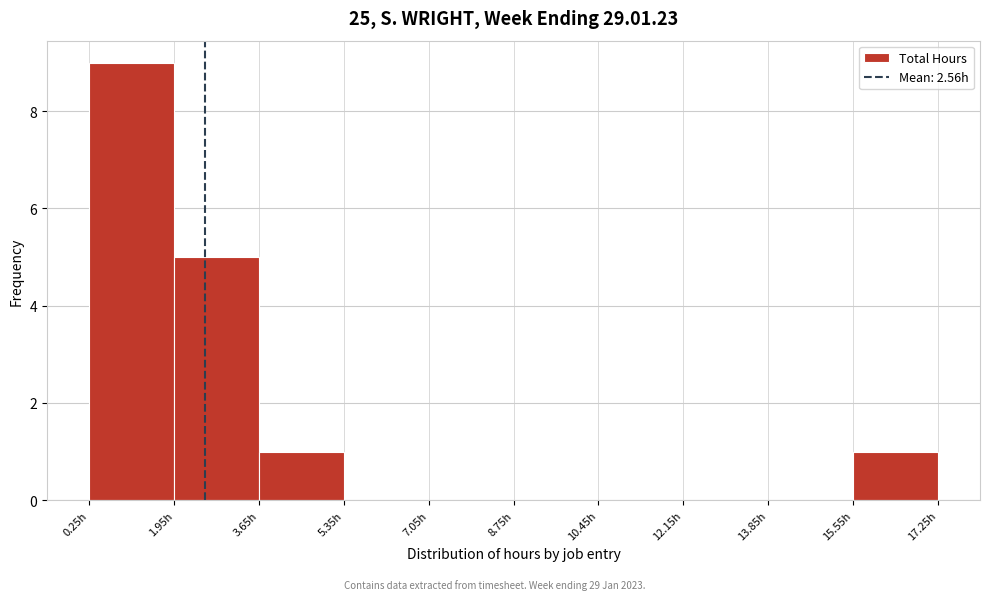

Reading left to right, list every bar in this chart as the range it spans on the x-axis followed by its height. Neither the bar edges nor the heights are printed on the chart, so give them approximately, as read against the axes.

0.25 to 1.95: 9
1.95 to 3.65: 5
3.65 to 5.35: 1
5.35 to 7.05: 0
7.05 to 8.75: 0
8.75 to 10.45: 0
10.45 to 12.15: 0
12.15 to 13.85: 0
13.85 to 15.55: 0
15.55 to 17.25: 1